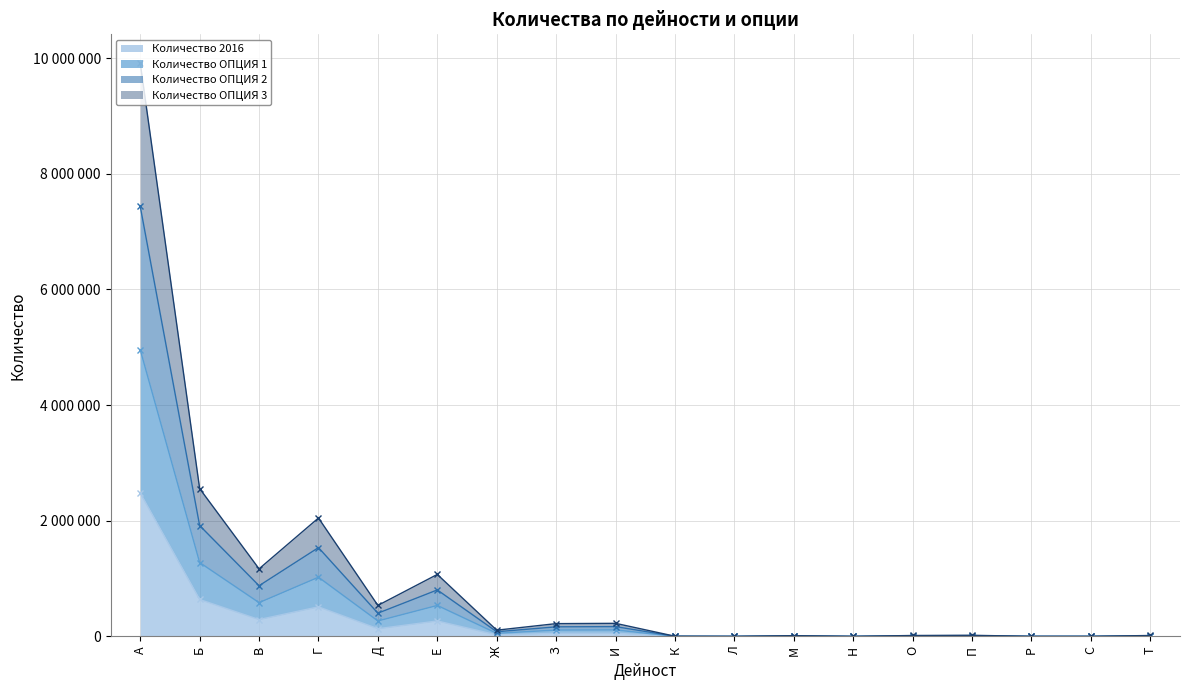

True or false: Количество ОПЦИЯ 1 and Количество ОПЦИЯ 2 cross at least once.

False